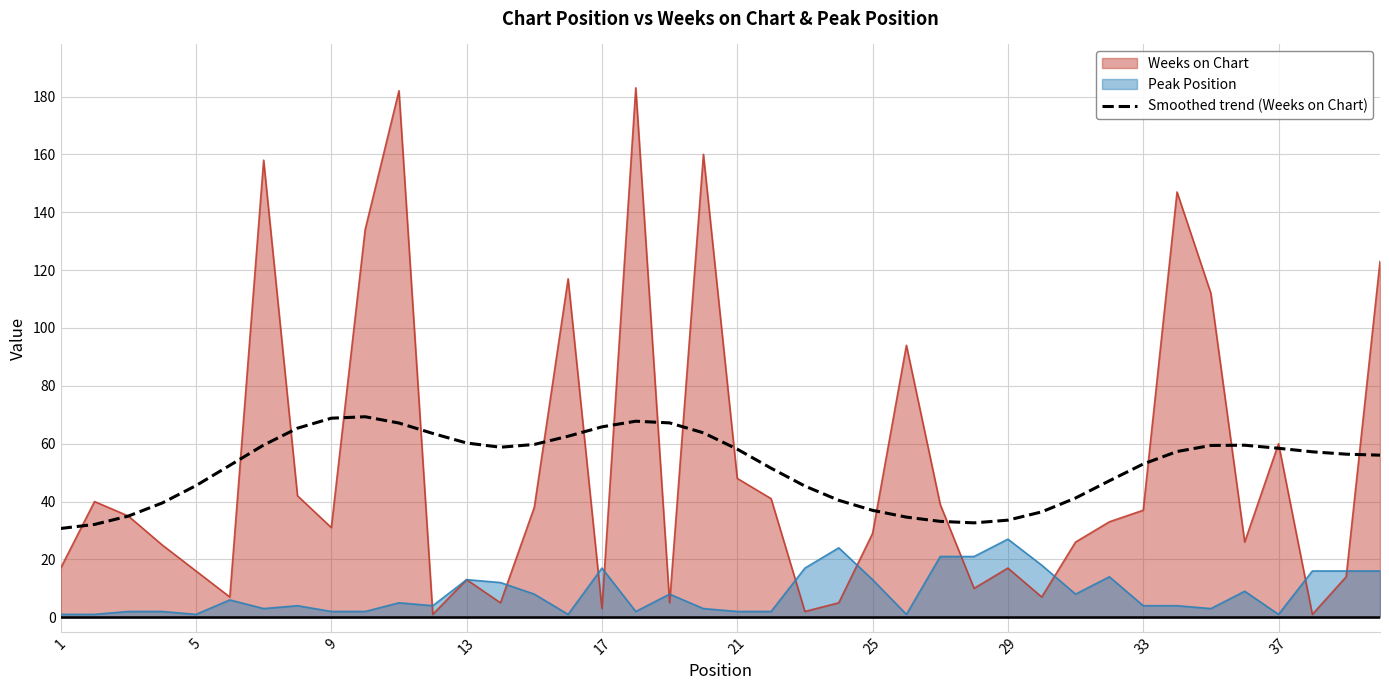

Which series has the widest spread of values?

Weeks on Chart